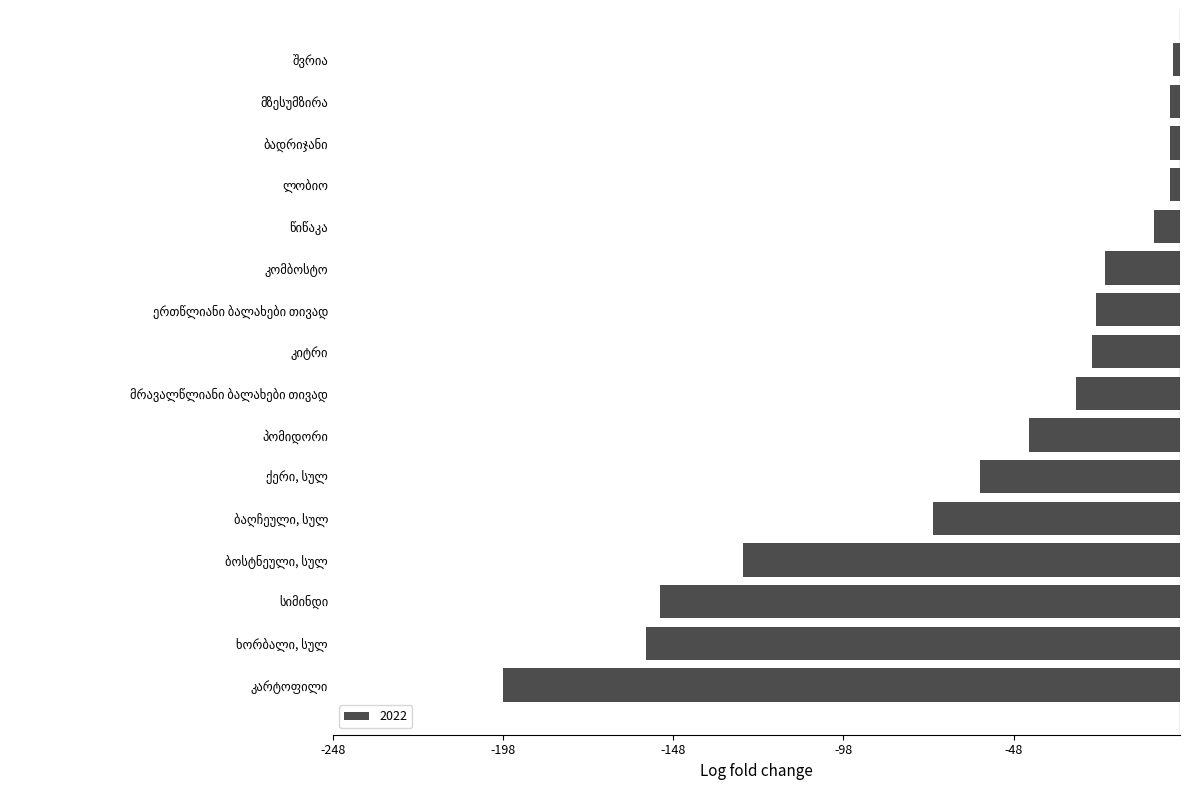

What is the minimum value shown in the chart?

-198.9